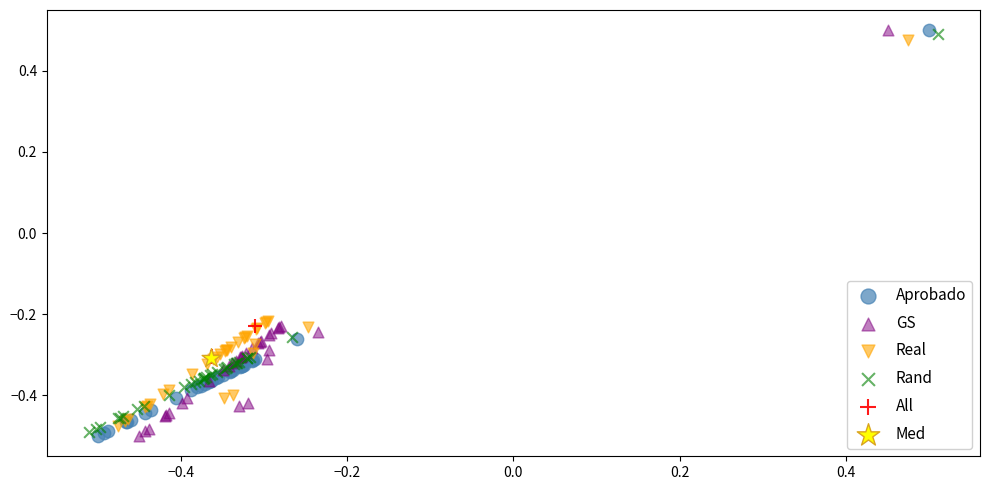

What are all the series names shown in the legend?

Aprobado, GS, Real, Rand, All, Med